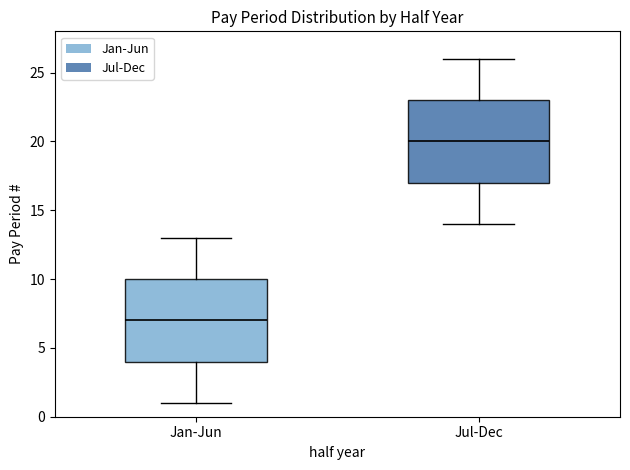

Where does the median line of the box for Jan-Jun sit on the y-axis? The values are not printed on the chart, so give them approximately, as read against the axis.

7